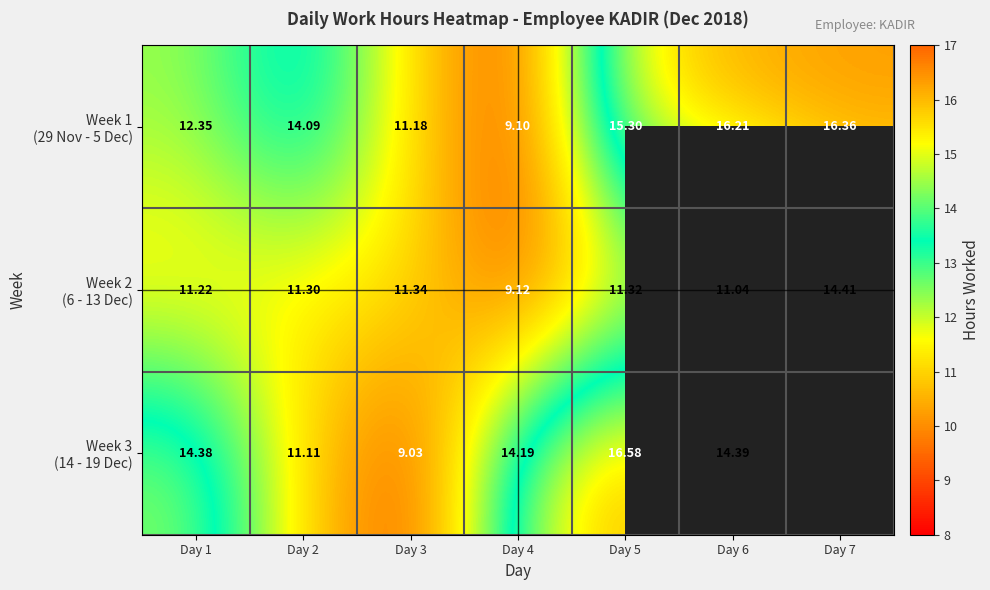

Read the Week 2 (6 - 13 Dec) value at Day 2.

11.3